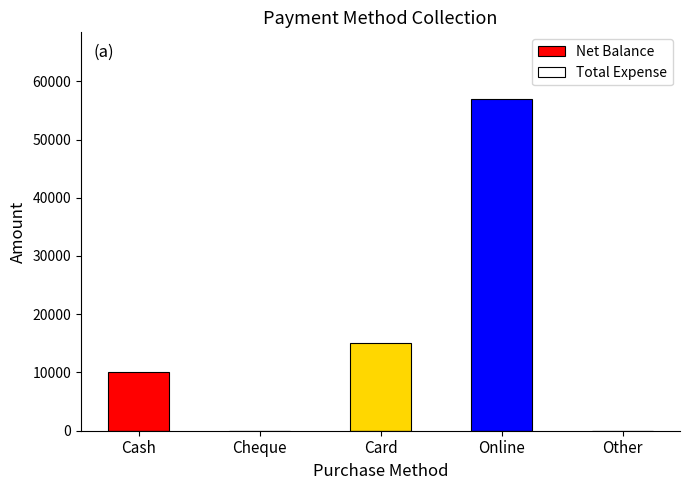

The value at Cash is 6253. True or false?

False